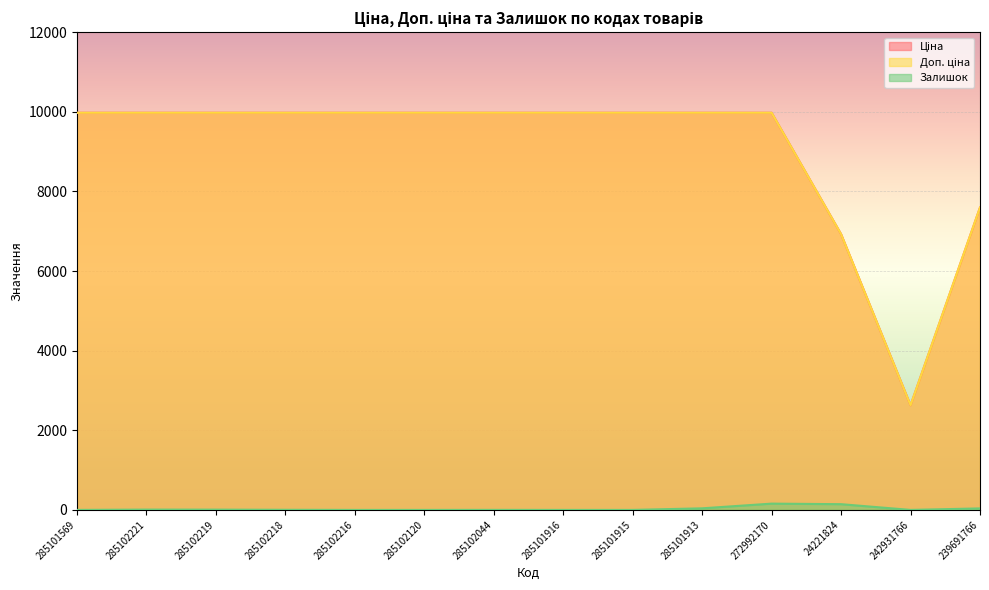

At how many categories does at least one series exceed 7567?

12